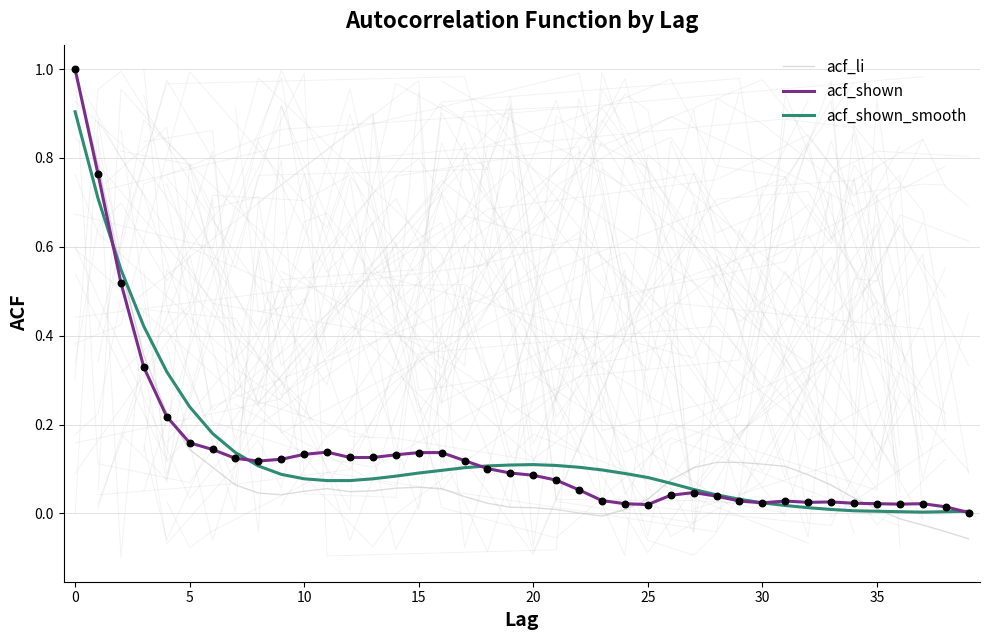

Which series has the largest total across all categories?

acf_shown_smooth